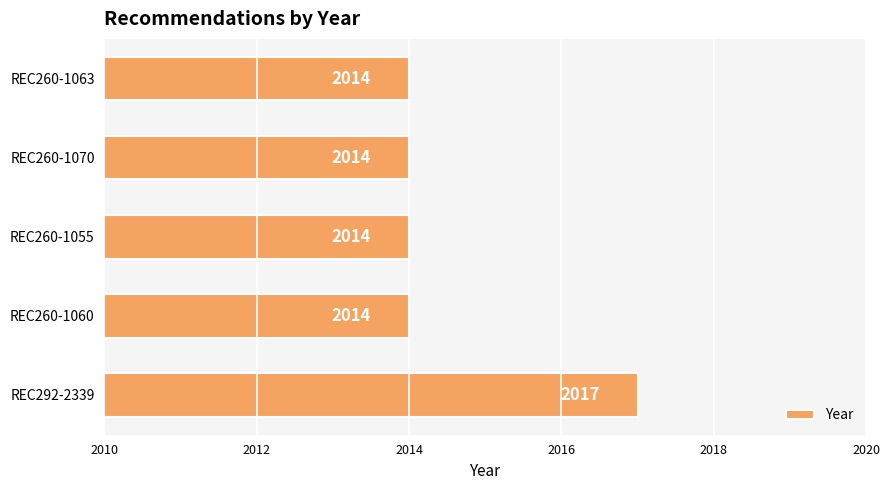

What is the ratio of the value at REC292-2339 to the value at REC260-1063?

1.0